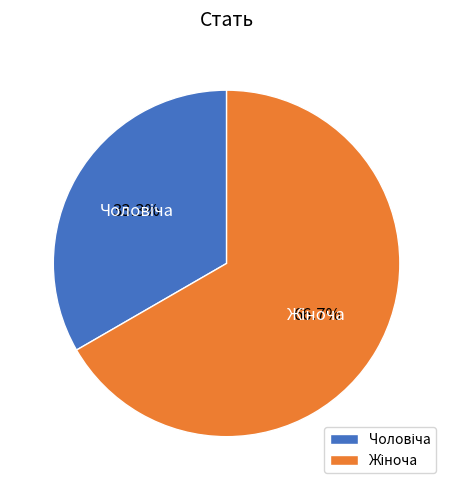

Does any single category account for the majority?

Yes